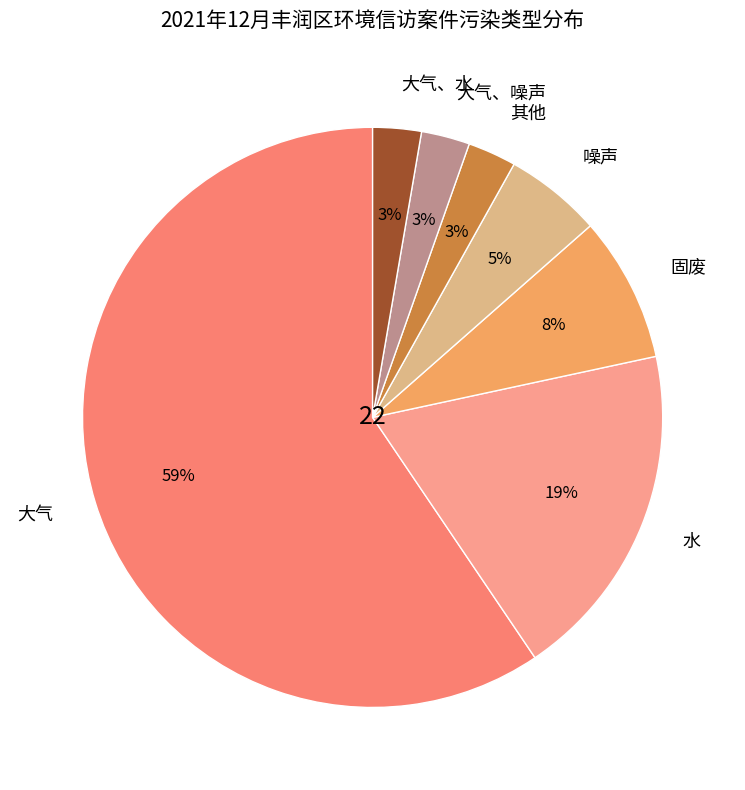

What is the largest slice in the pie chart?

大气